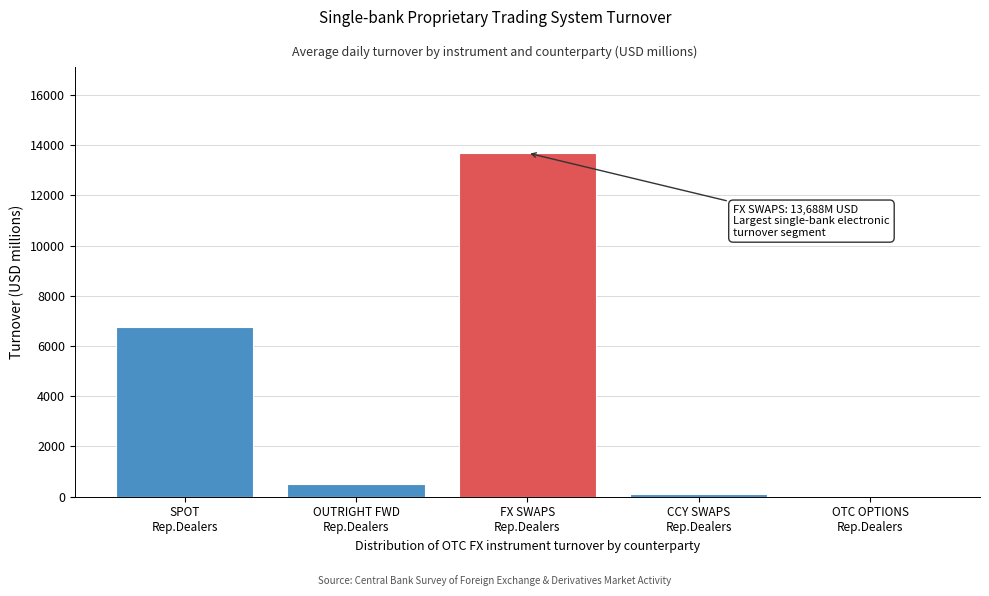

What is the maximum value shown in the chart?

13688.2